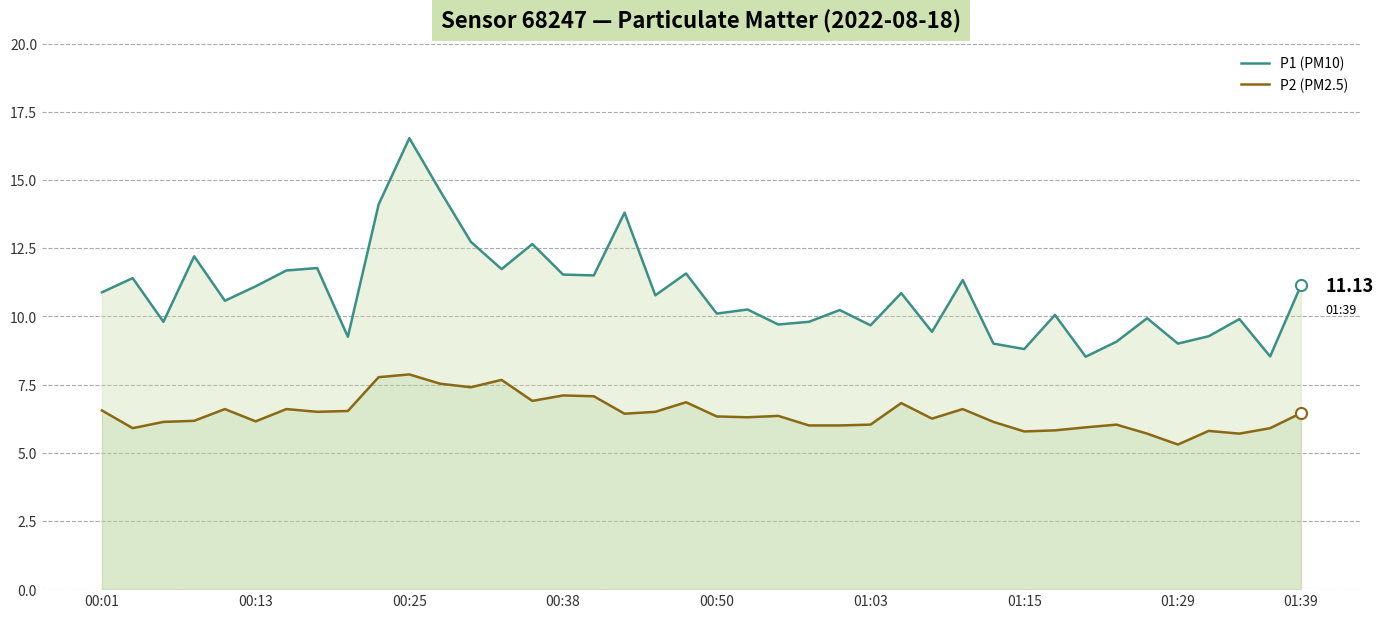

True or false: P1 (PM10) and P2 (PM2.5) intersect in this chart.

False